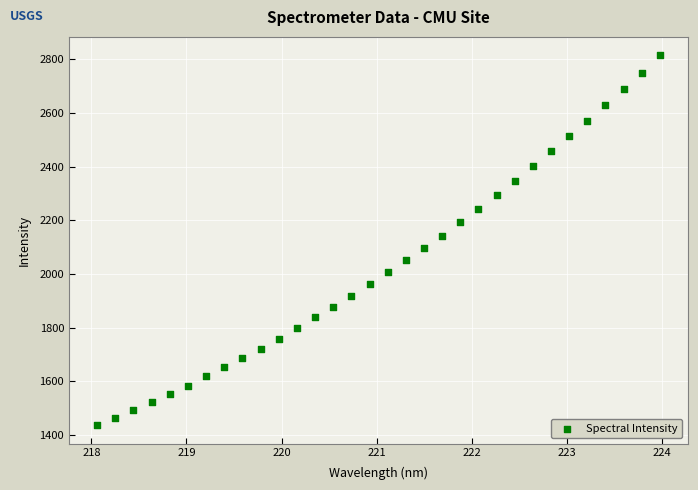

What is the range of X values (max minus min)?

5.9